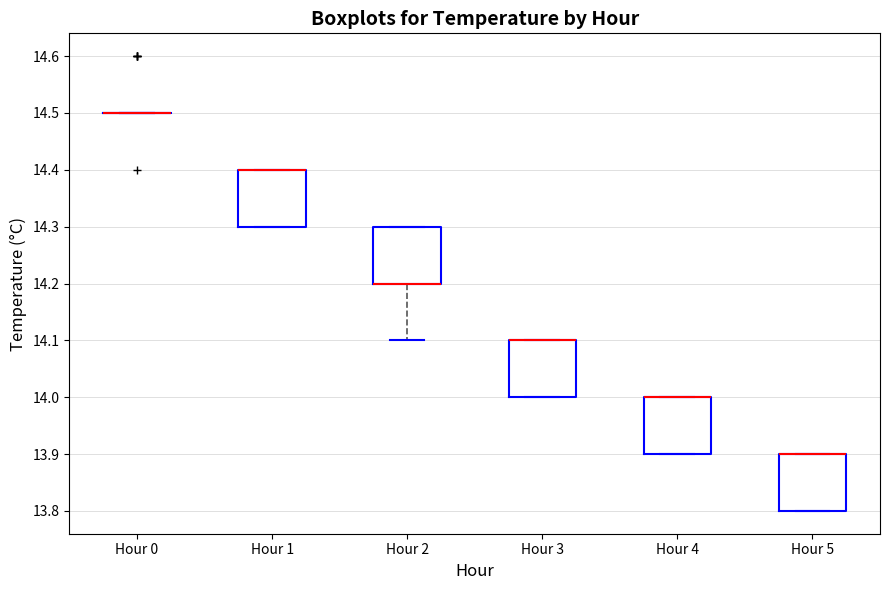

Reading left to right, read every box against the y-axis: the position of its median line, the range the box covers, and the ends of its whiskers. The values are not printed on the chart, so give them approximately, as read against the axis.

Hour 0: box collapsed to a line at 14.5, whiskers 14.5 to 14.5
Hour 1: median 14.4 (drawn on the box's upper edge), box 14.3 to 14.4, whiskers 14.3 to 14.4
Hour 2: median 14.2 (drawn on the box's lower edge), box 14.2 to 14.3, whiskers 14.1 to 14.3
Hour 3: median 14.1 (drawn on the box's upper edge), box 14.0 to 14.1, whiskers 14.0 to 14.1
Hour 4: median 14.0 (drawn on the box's upper edge), box 13.9 to 14.0, whiskers 13.9 to 14.0
Hour 5: median 13.9 (drawn on the box's upper edge), box 13.8 to 13.9, whiskers 13.8 to 13.9